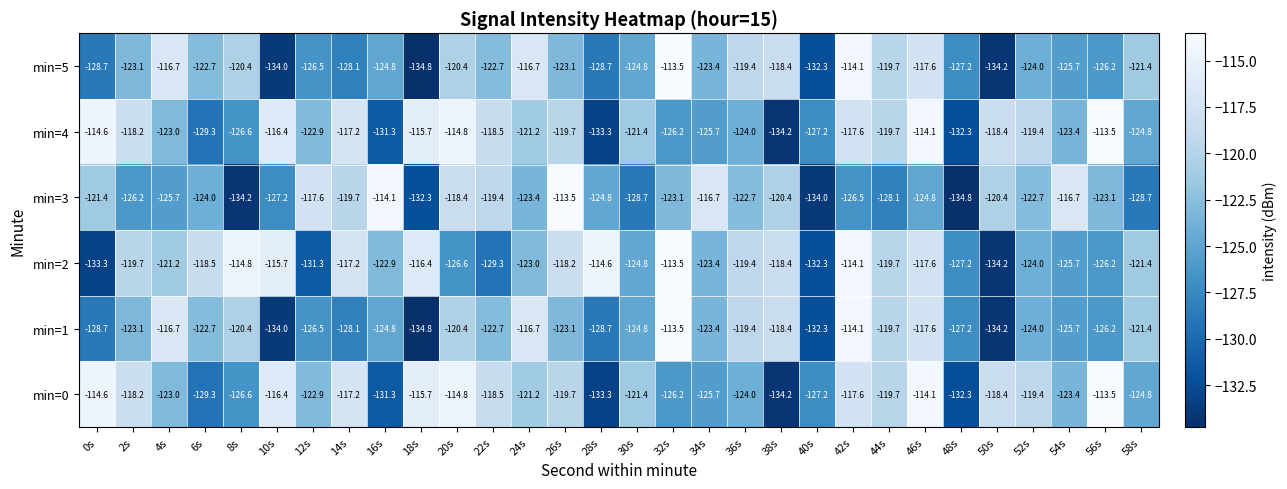

What is the difference between the highest and lowest values at 4s?

9.0